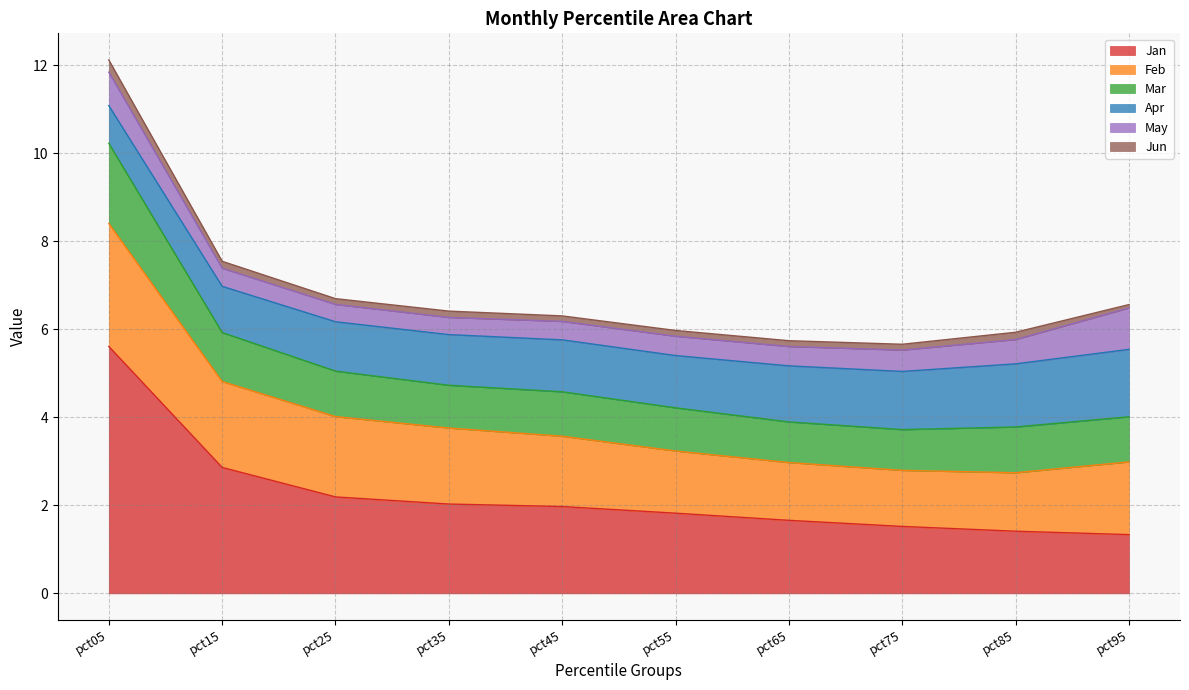

At how many categories does at least one series exceed 5?

1